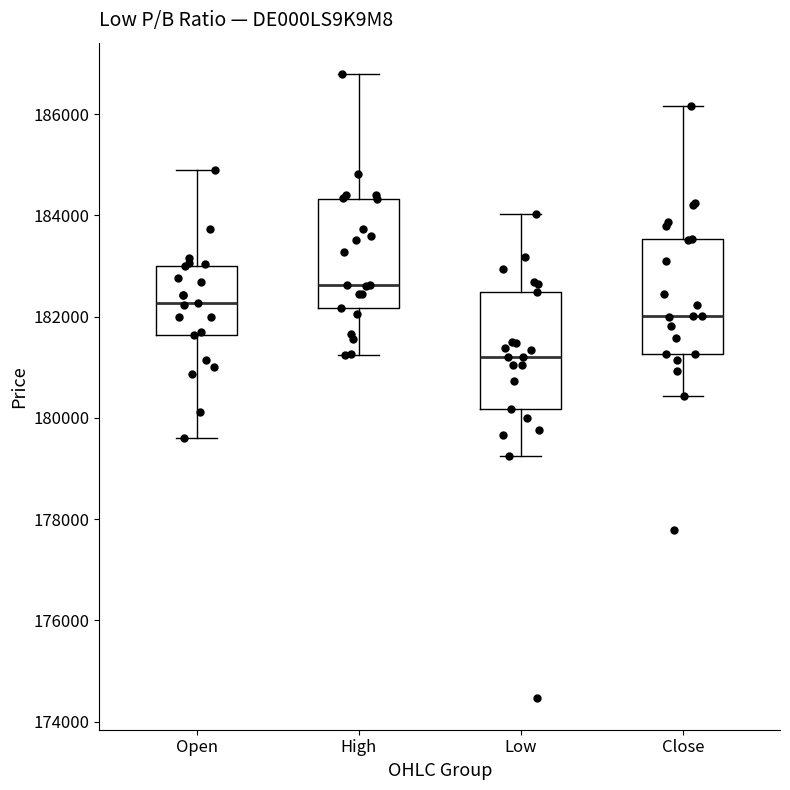

Reading left to right, transcribe this box plot: for each box, give where its median line is, the range the box spans, and where its two whiskers end, as read against the y-axis. The values are not printed on the chart, so give them approximately, as read against the axis.

Open: median 182200, box 181600 to 183000, whiskers 179600 to 185000
High: median 182600, box 182200 to 184400, whiskers 181200 to 186800
Low: median 181200, box 180200 to 182400, whiskers 179200 to 184000
Close: median 182000, box 181200 to 183600, whiskers 180400 to 186200